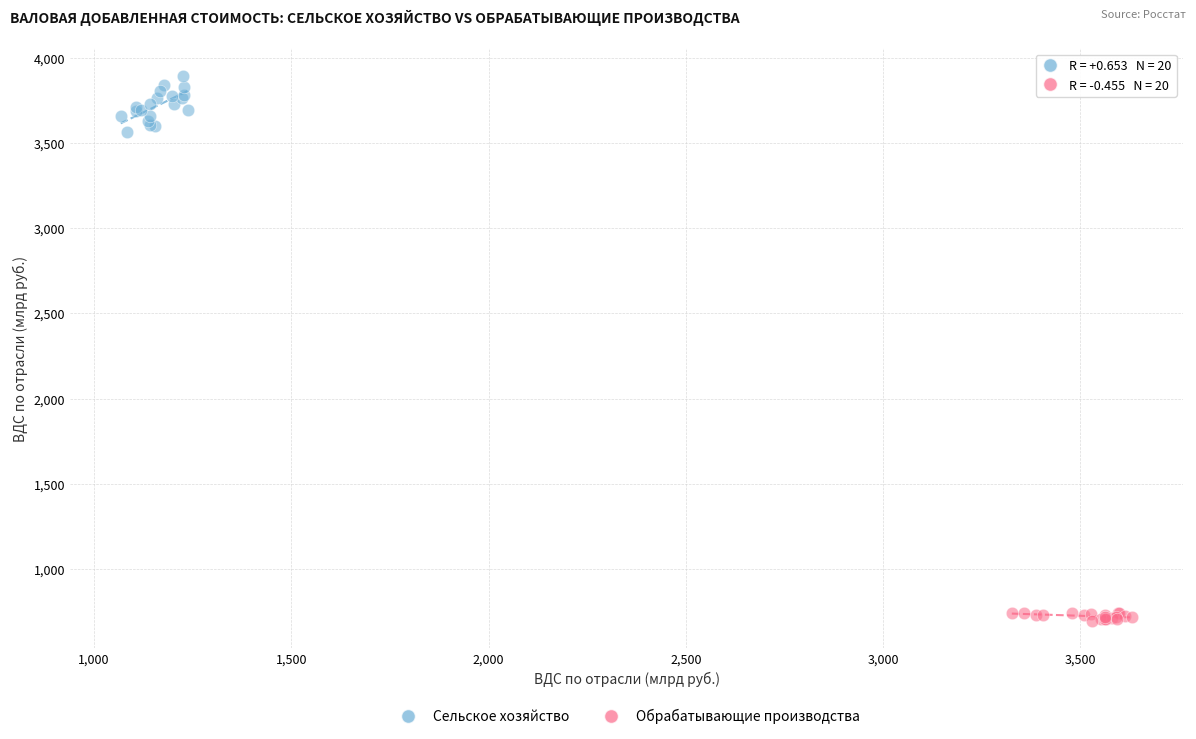

Which series has the largest Y range (max minus min)?

Сельское хозяйство